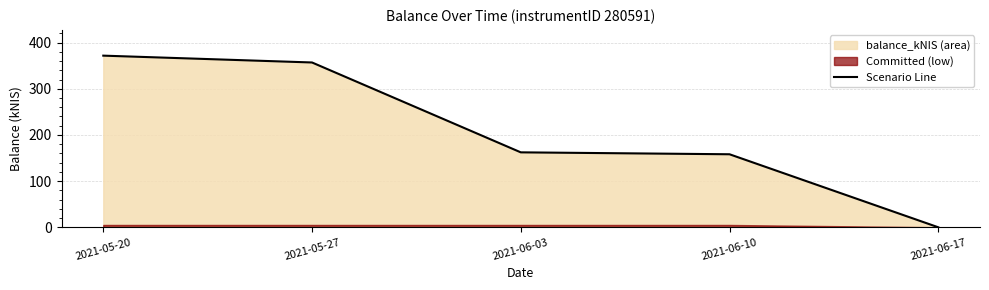

List the labels in order of value, largest first.

2021-05-20, 2021-05-27, 2021-06-03, 2021-06-10, 2021-06-17